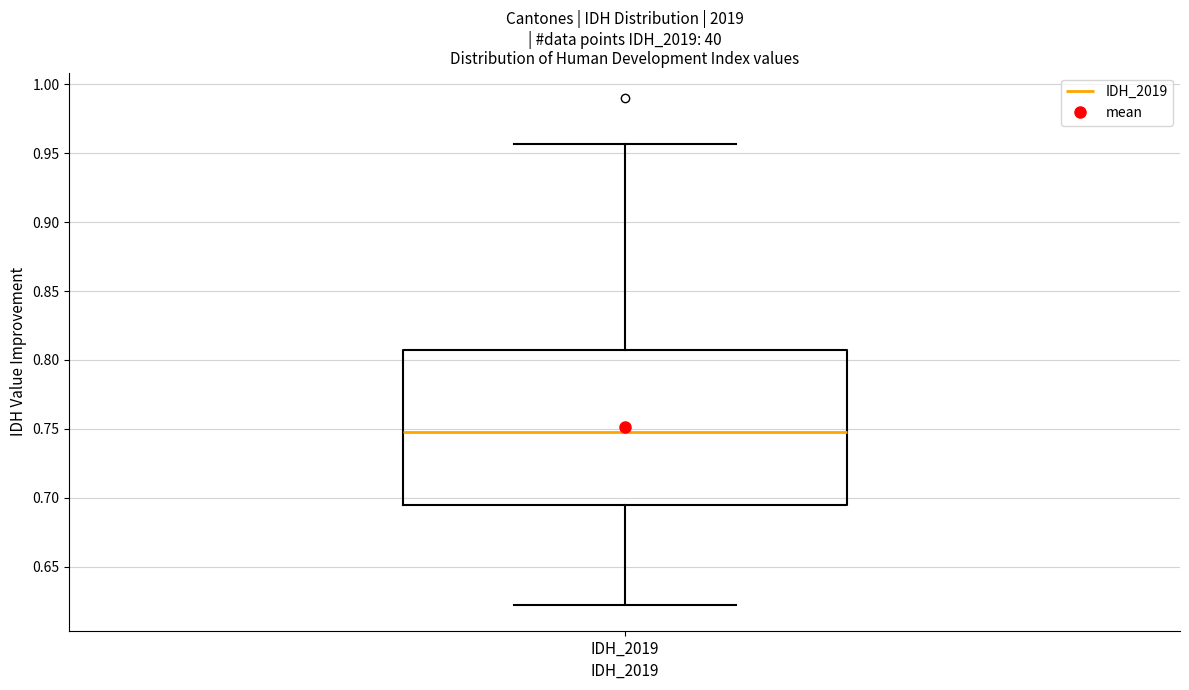

Transcribe this box plot: give where the median line is, the range the box spans, and where the two whiskers end, as read against the y-axis. The values are not printed on the chart, so give them approximately, as read against the axis.

median 0.750, box 0.695 to 0.805, whiskers 0.620 to 0.955